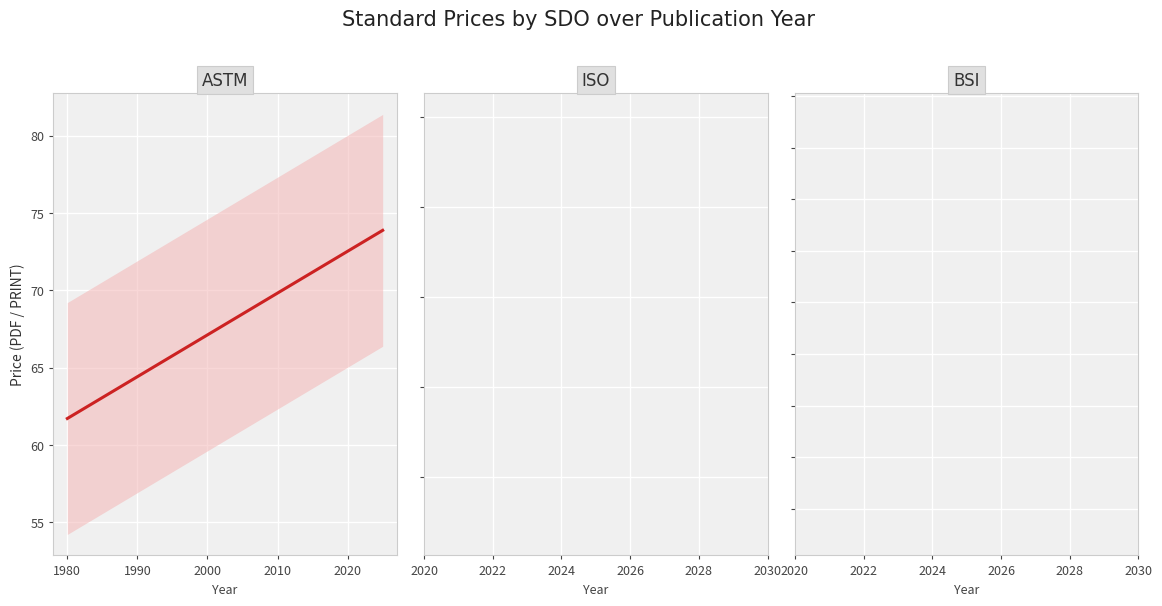

The value of Price (PDF) at 10 is 28.8. True or false?

False